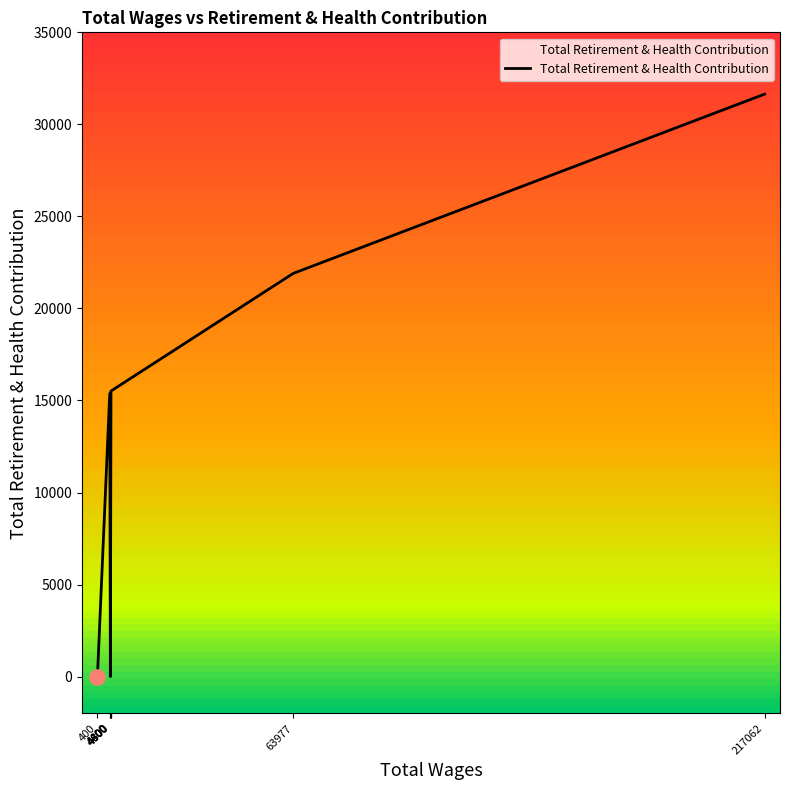

What is the change in value from 4800.0 to 4600.0?

-15370